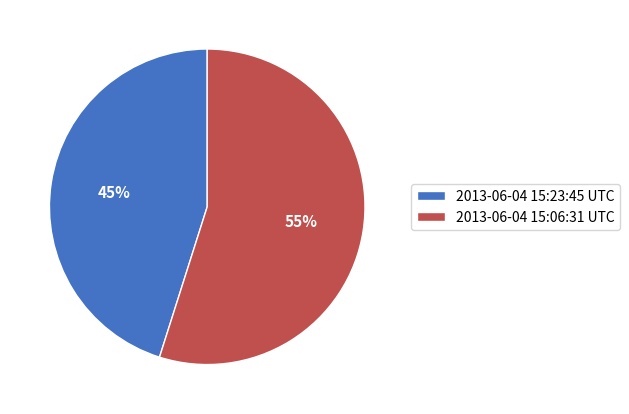

How many segments does this pie chart have?

2